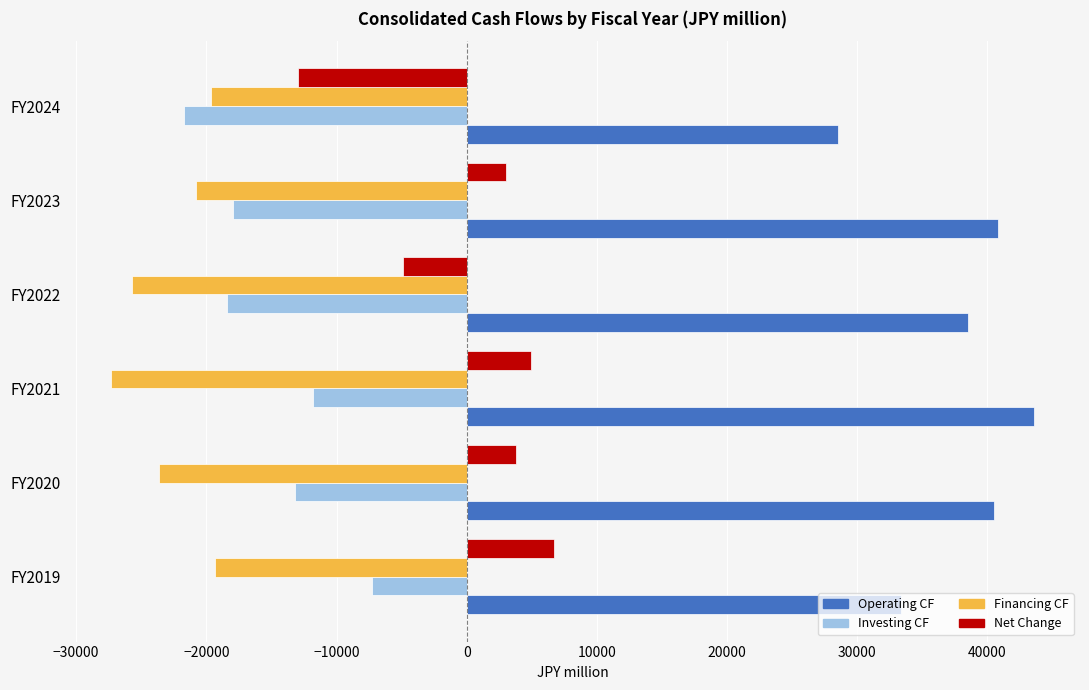

What are all the series names shown in the legend?

Operating CF, Investing CF, Financing CF, Net Change